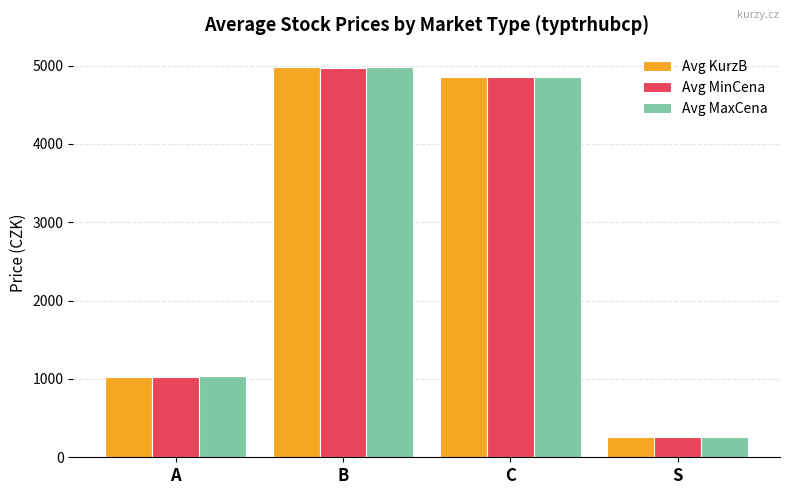

At which label is Avg MinCena closest to 2618?

A